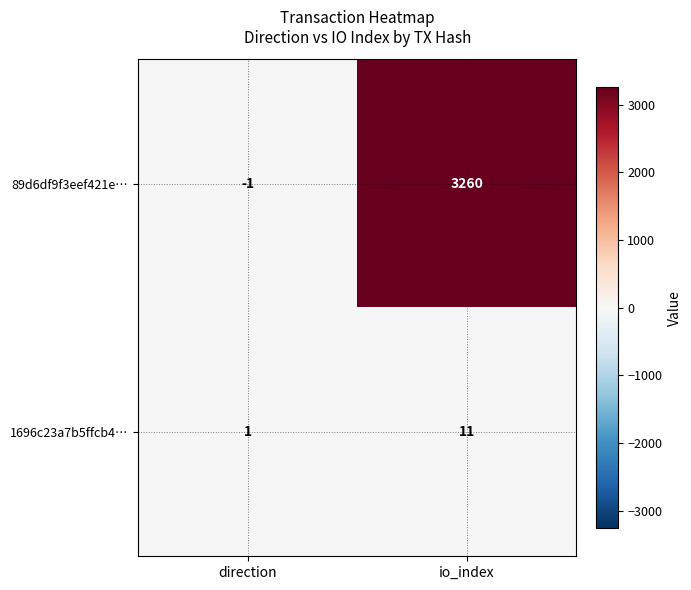

What is the difference between the highest and lowest values at io_index?

3249